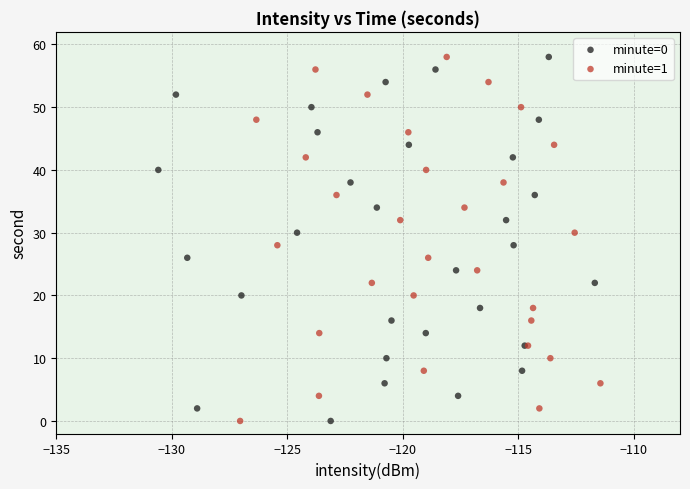

What are all the series names shown in the legend?

minute=0, minute=1